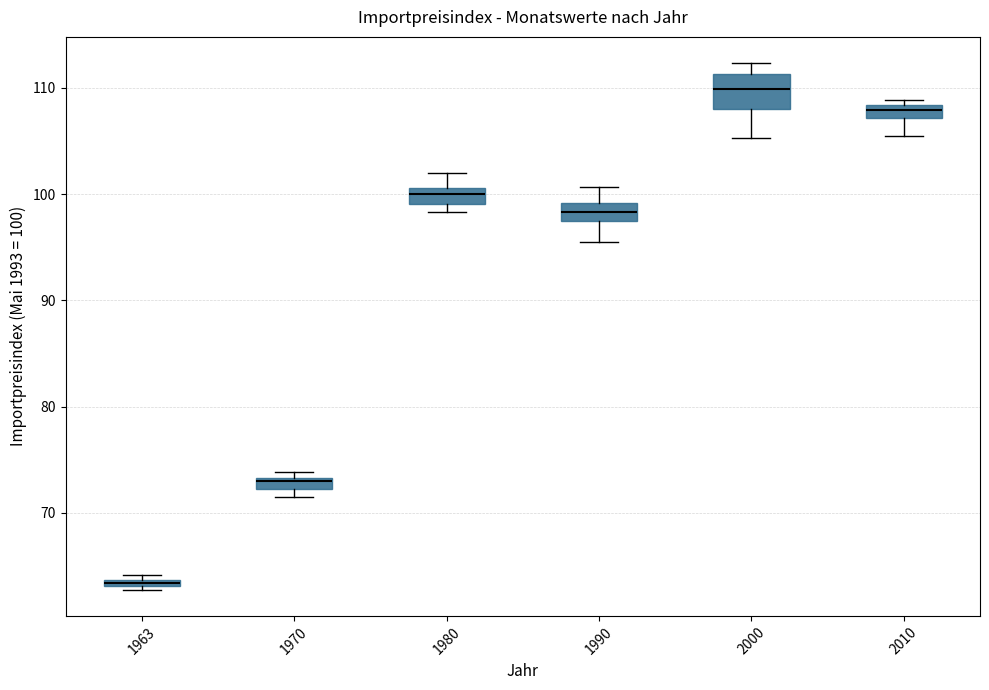

Which box's median line is the lowest?

1963